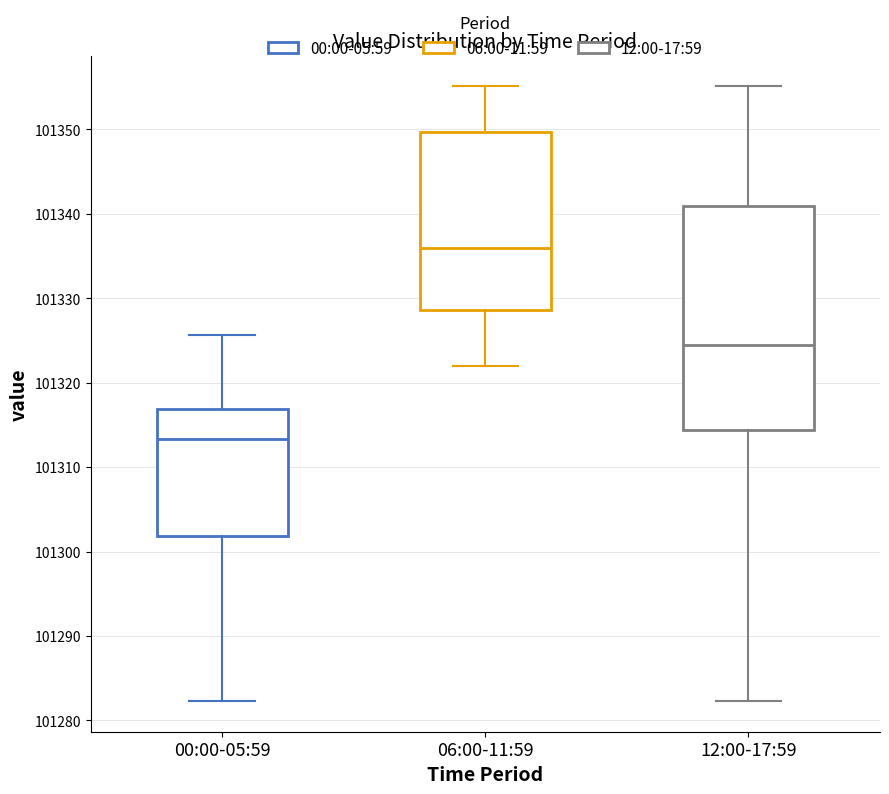

Where does the lower whisker of the box for 00:00-05:59 end on the y-axis? The values are not printed on the chart, so give them approximately, as read against the axis.

101282